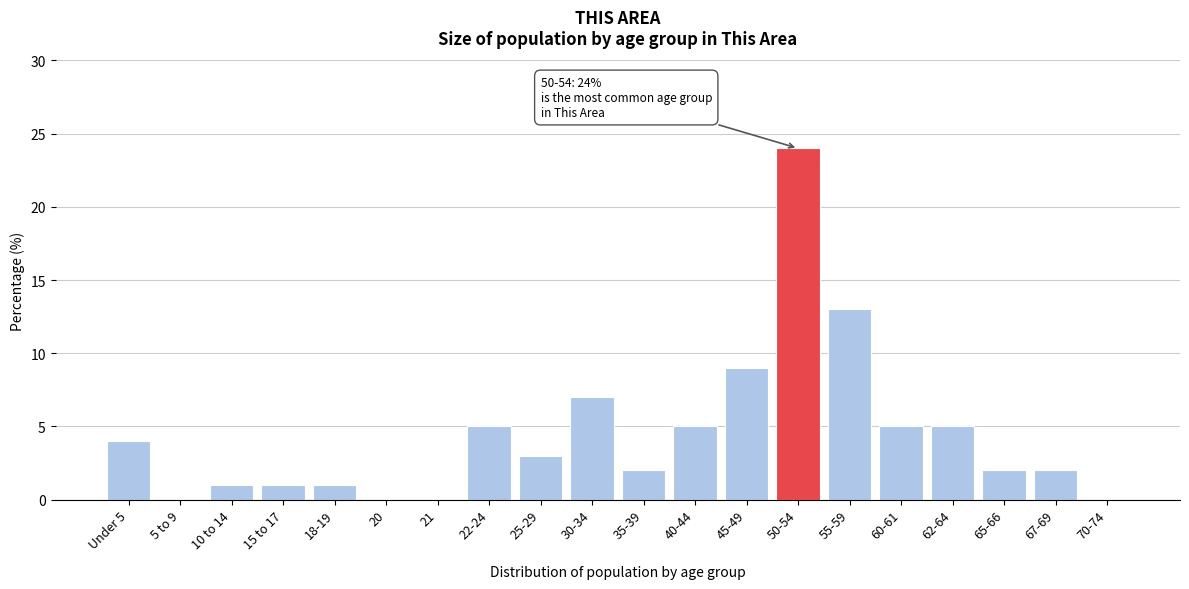

Reading left to right, transcribe all the data shown in this chart.

Under 5=4	5 to 9=0	10 to 14=1	15 to 17=1	18-19=1	20=0	21=0	22-24=5	25-29=3	30-34=7	35-39=2	40-44=5	45-49=9	50-54=24	55-59=13	60-61=5	62-64=5	65-66=2	67-69=2	70-74=0